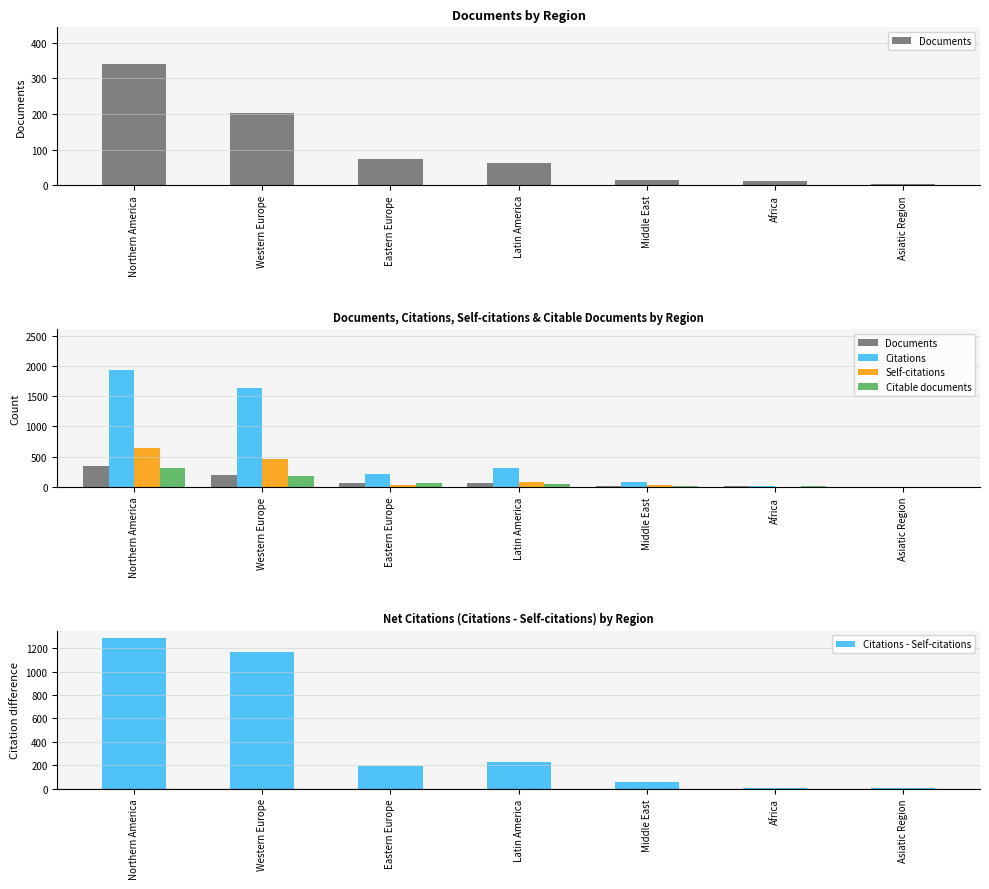

What is the sum of all Citable documents values?

647